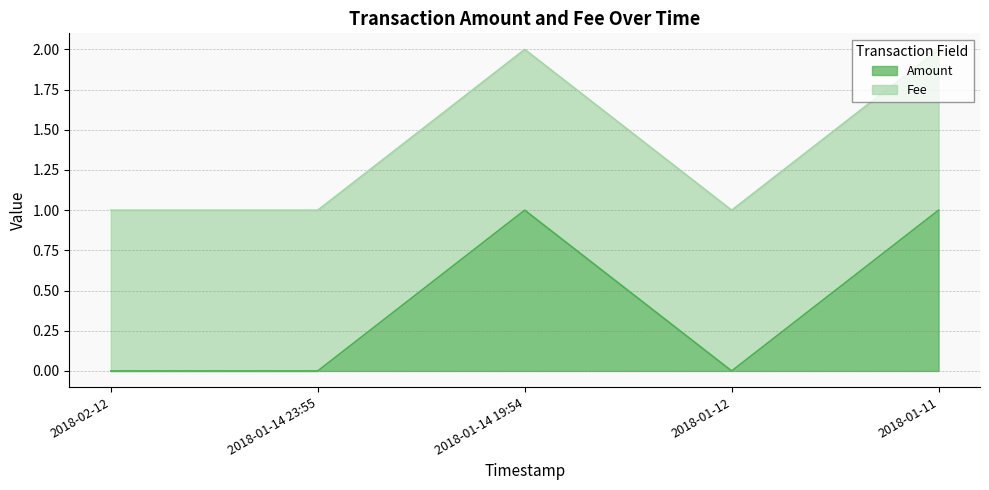

Rank the categories by value from highest to lowest.

2018-01-14 19:54, 2018-01-11, 2018-02-12, 2018-01-14 23:55, 2018-01-12